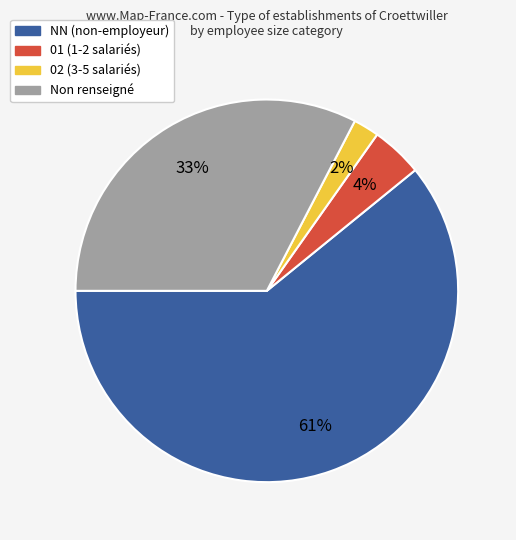

To the nearest percent, what is the difference between the 01 (1-2 salariés) and 02 (3-5 salariés) slice percentages?

2%